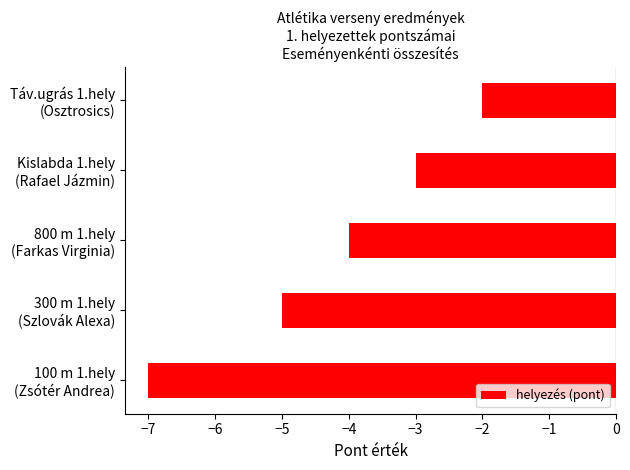

Rank the categories by value from highest to lowest.

Táv.ugrás 1.hely
(Osztrosics), Kislabda 1.hely
(Rafael Jázmin), 800 m 1.hely
(Farkas Virginia), 300 m 1.hely
(Szlovák Alexa), 100 m 1.hely
(Zsótér Andrea)